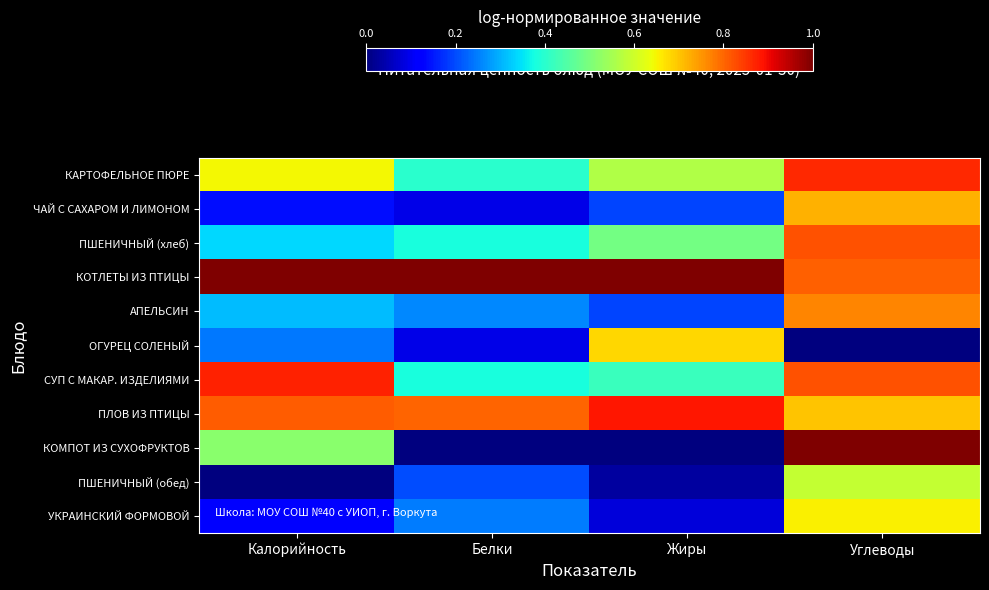

What is the maximum value shown in the chart?

1.0